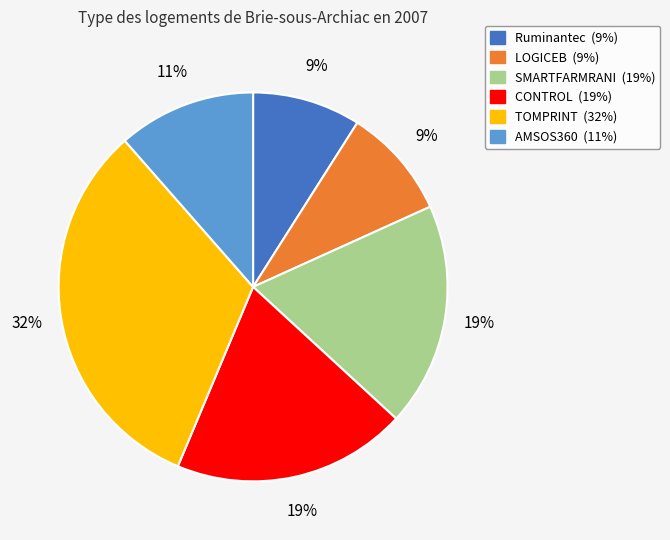

What percentage is the TOMPRINT slice, to the nearest percent?

32%